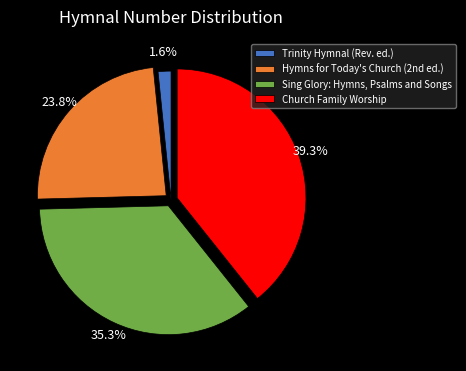

To the nearest percent, what percentage of the pie is Trinity Hymnal (Rev. ed.)?

2%